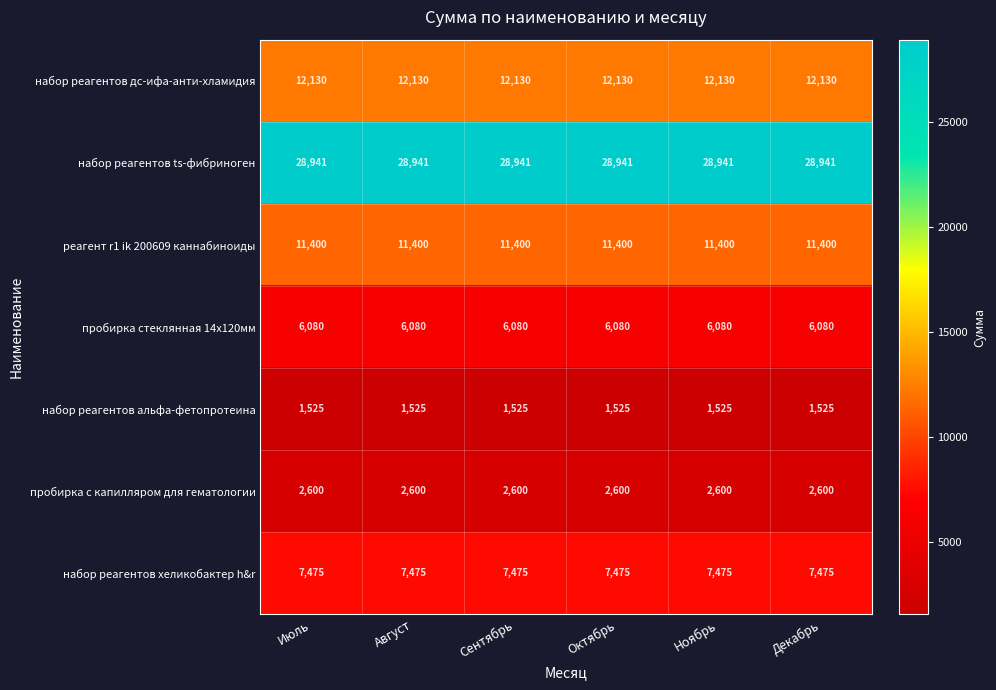

What is the maximum value shown in the chart?

28941